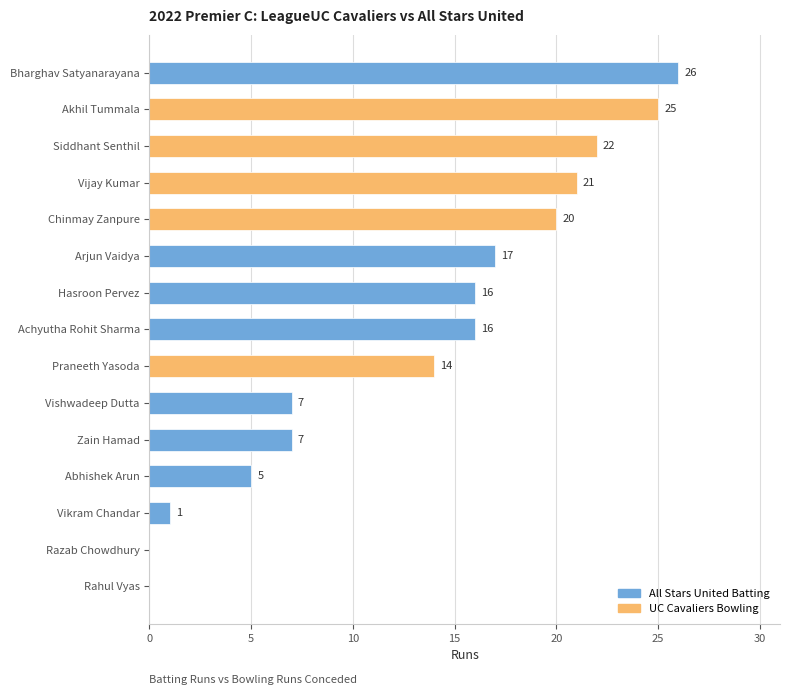

What is the greatest value displayed?

26